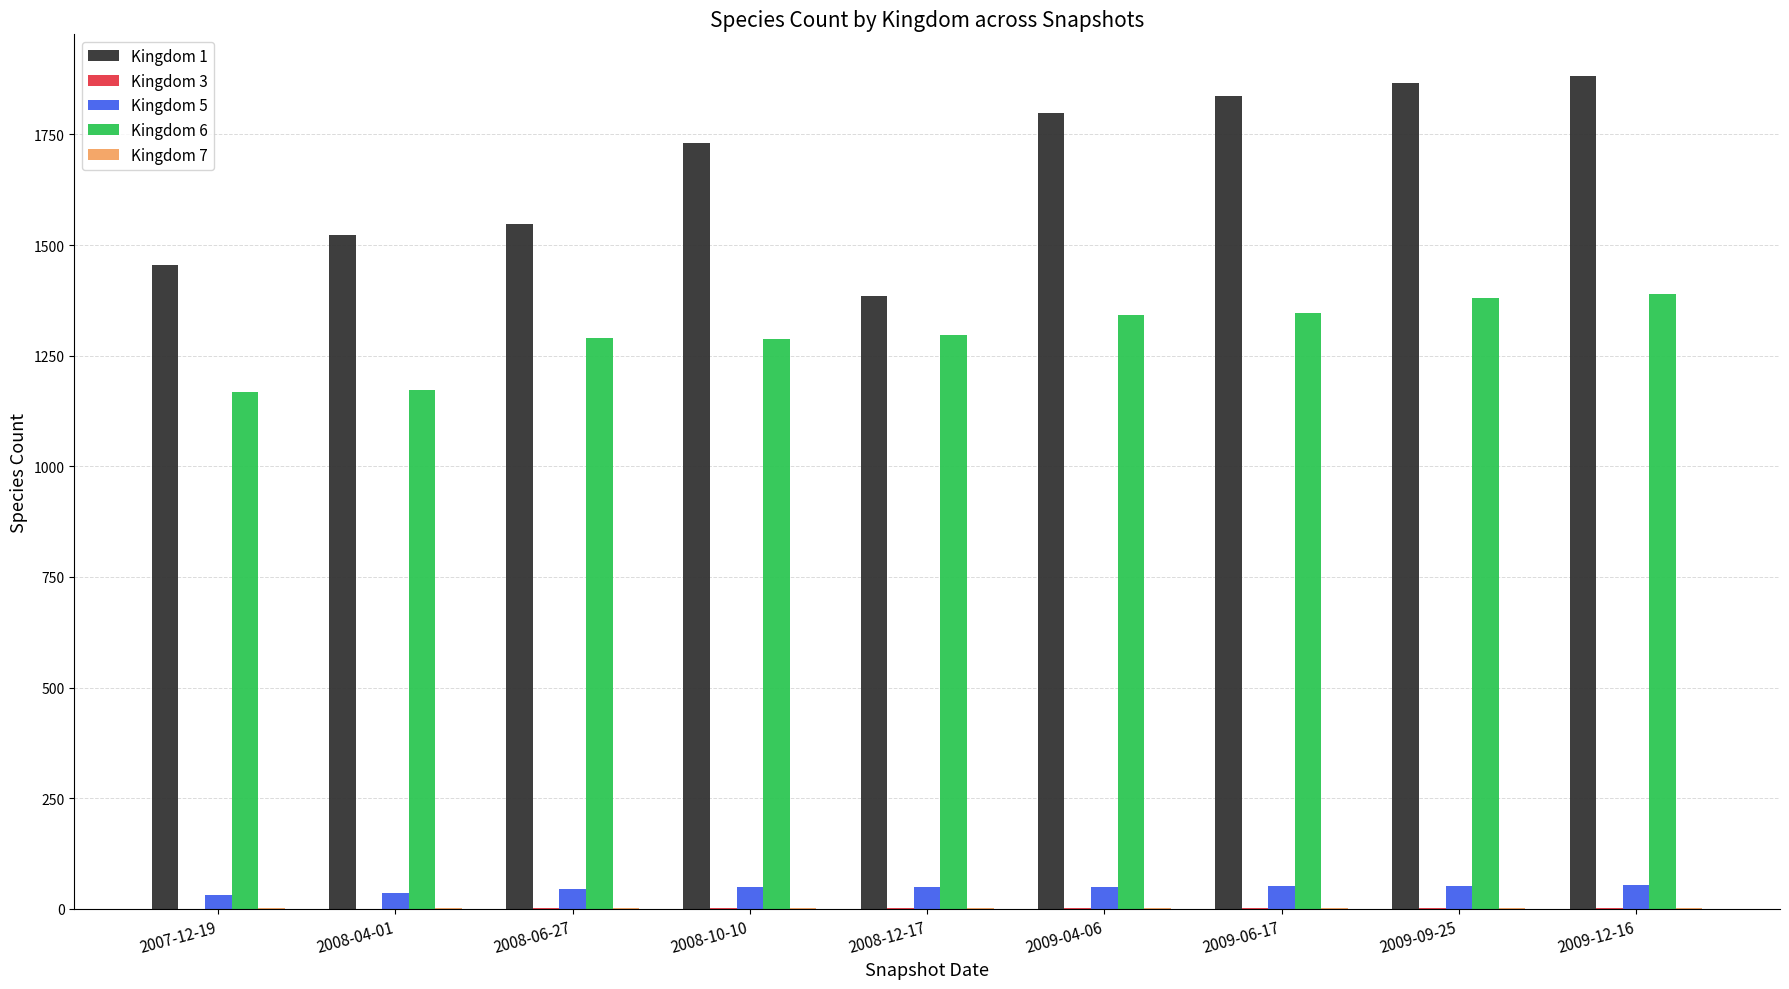

Which series has the largest total across all categories?

Kingdom 1